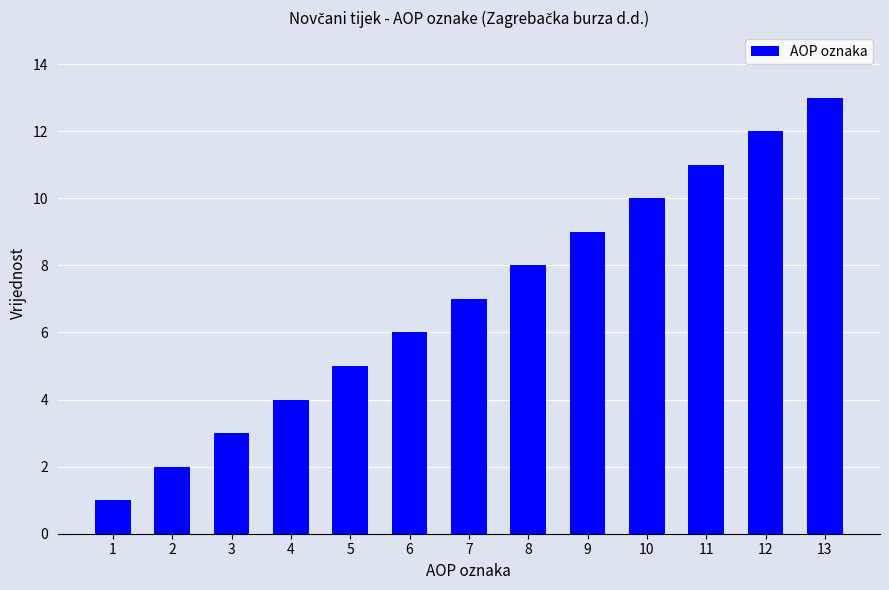

Rank the categories by value from lowest to highest.

1, 2, 3, 4, 5, 6, 7, 8, 9, 10, 11, 12, 13